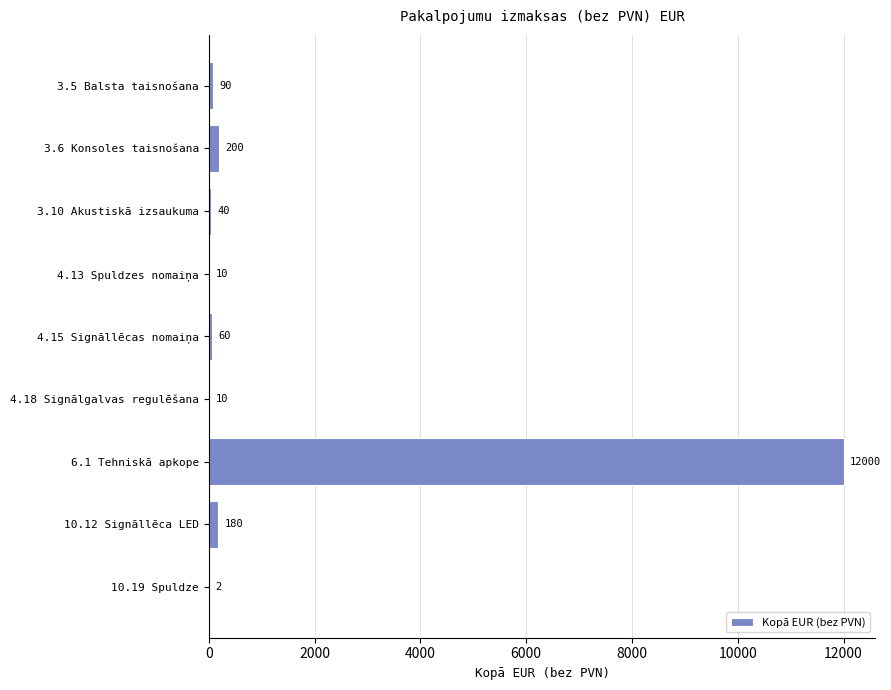

Reading top to bottom, extract all data points from this chart.

3.5 Balsta taisnošana=90	3.6 Konsoles taisnošana=200	3.10 Akustiskā izsaukuma=40	4.13 Spuldzes nomaiņa=10	4.15 Signāllēcas nomaiņa=60	4.18 Signālgalvas regulēšana=10	6.1 Tehniskā apkope=12000	10.12 Signāllēca LED=180	10.19 Spuldze=2